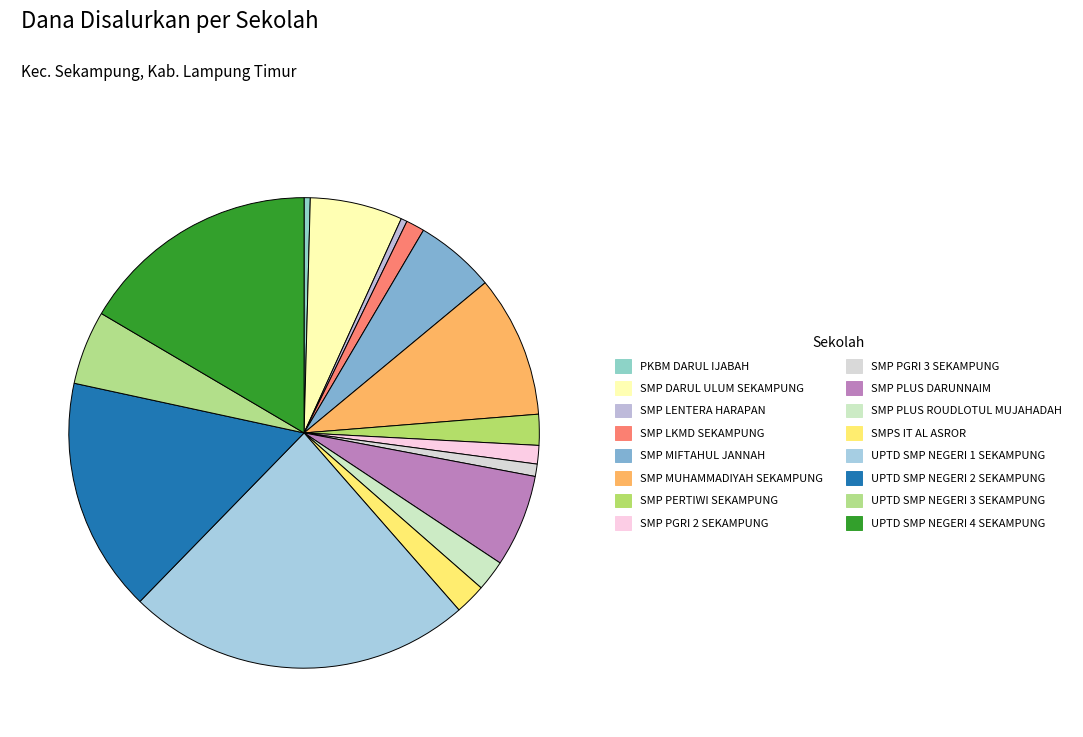

Count the number of slices in the pie.

16